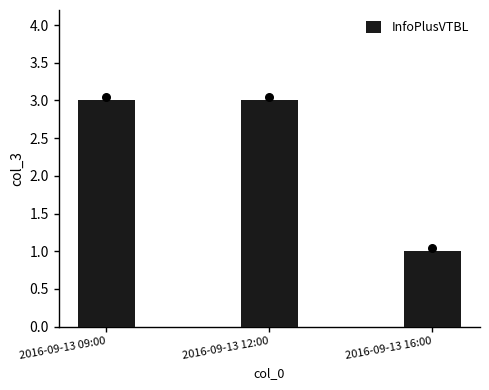

Which has a higher value, 2016-09-13 09:00 or 2016-09-13 16:00?

2016-09-13 09:00